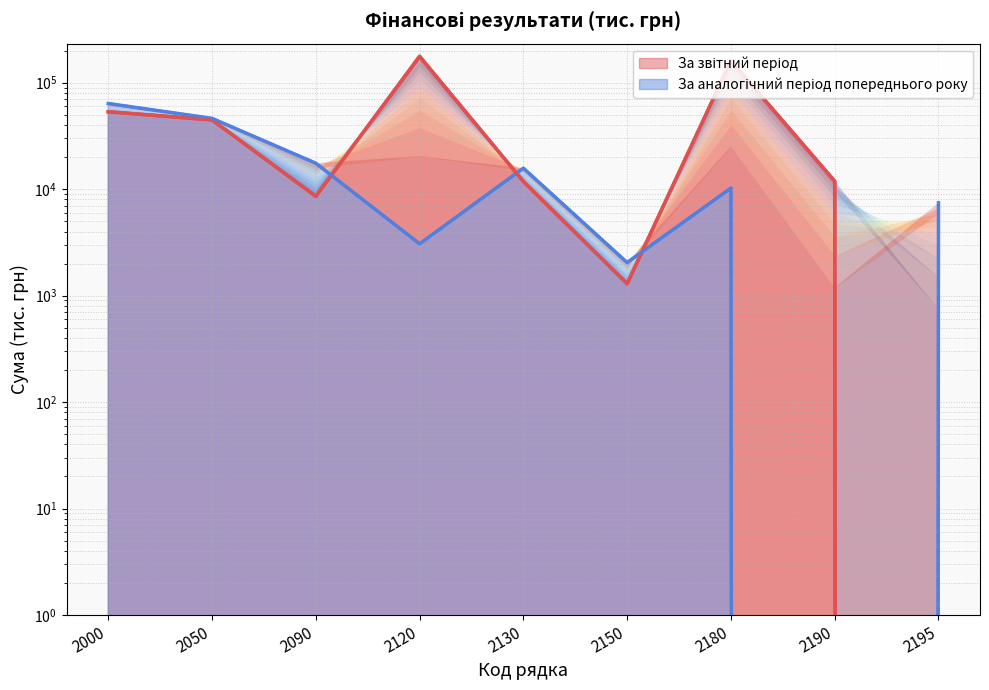

Where do За аналогічний період попереднього року and За звітний період first cross each other?

2090 and 2120